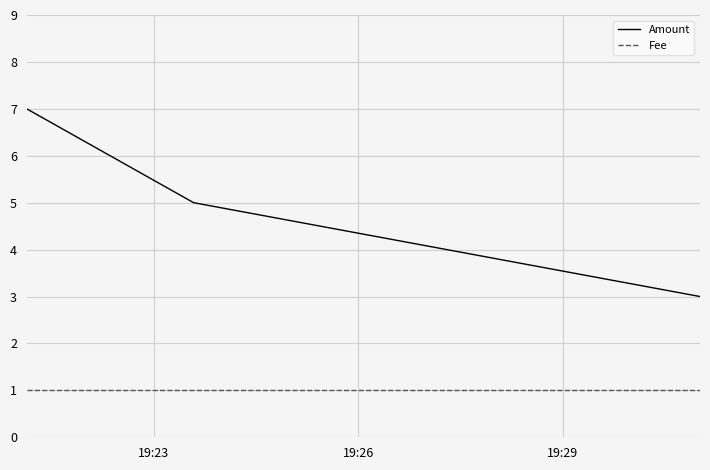

Rank the series by their maximum value, from lowest to highest.

Fee, Amount